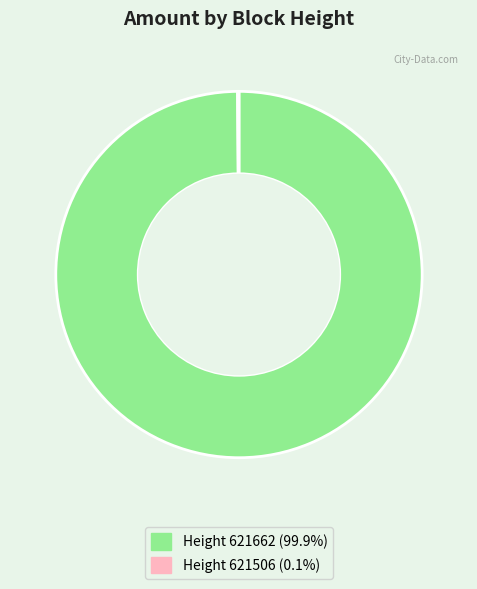

Is there a majority slice in this chart?

Yes